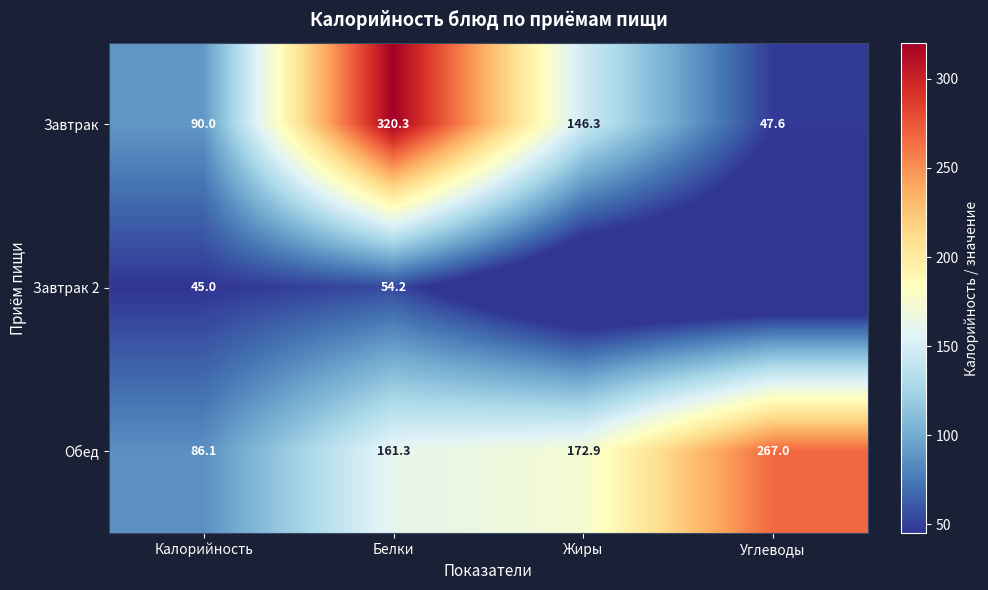

What is the maximum value for Обед?

267.0